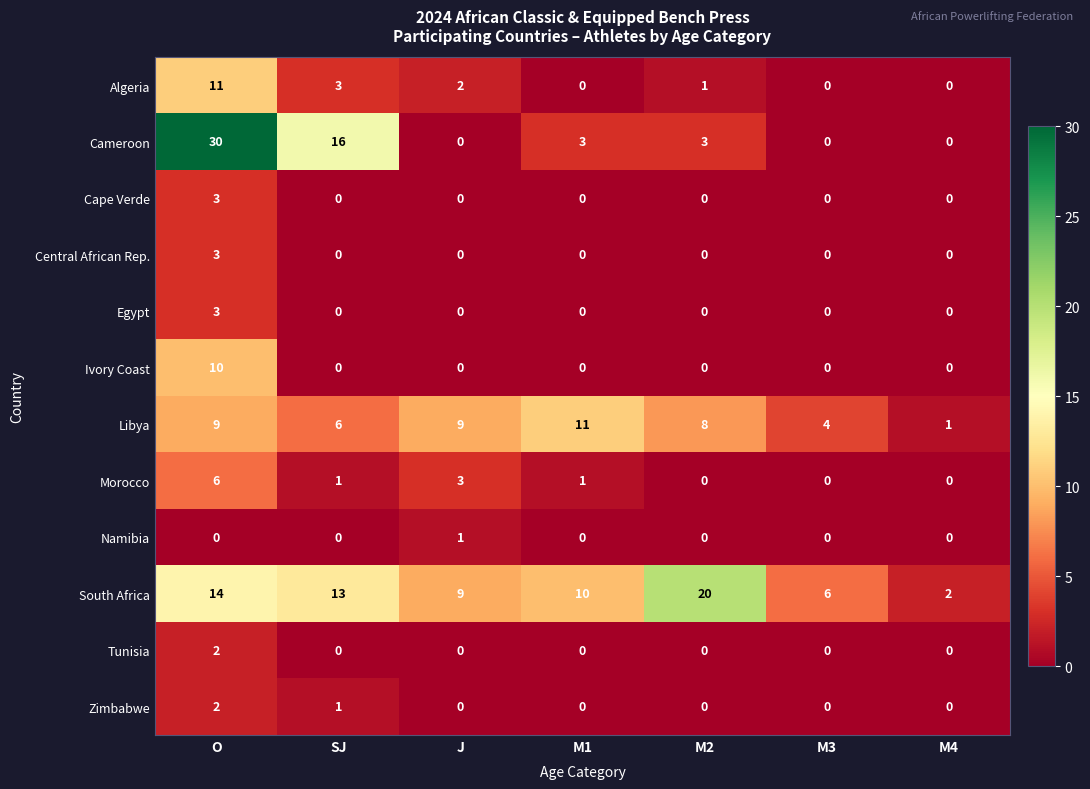

What is the highest value of the Central African Rep. series?

3